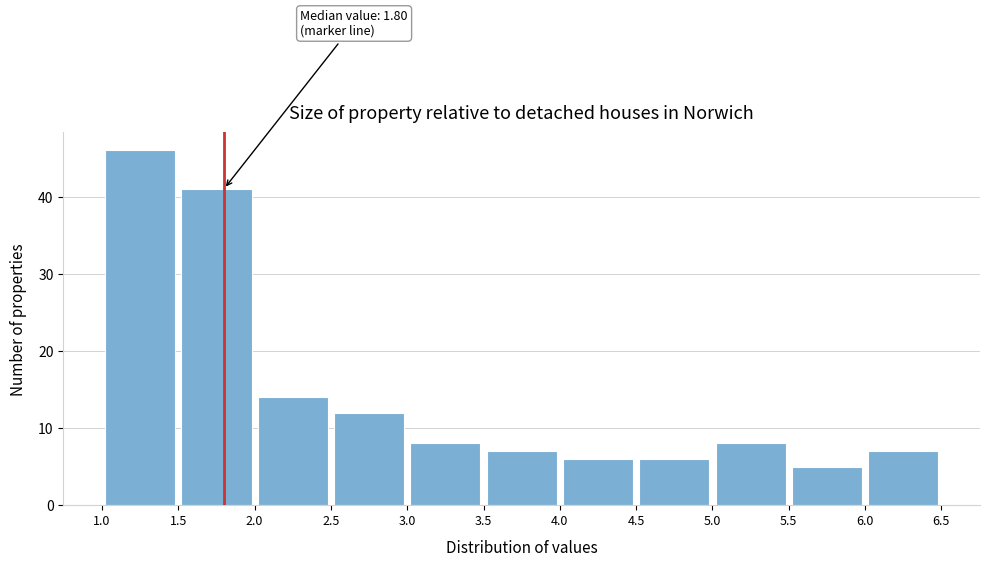

Over which range of the x-axis is the bar tallest?

1.0 to 1.5